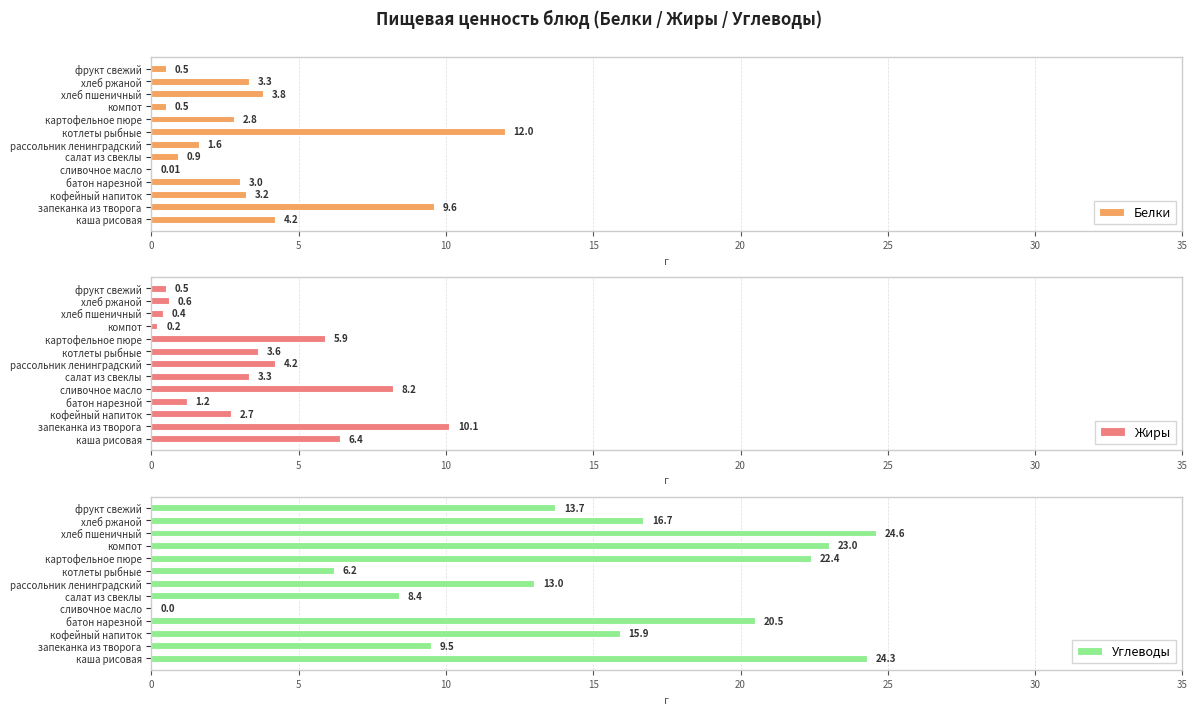

What is the greatest value displayed?

24.6